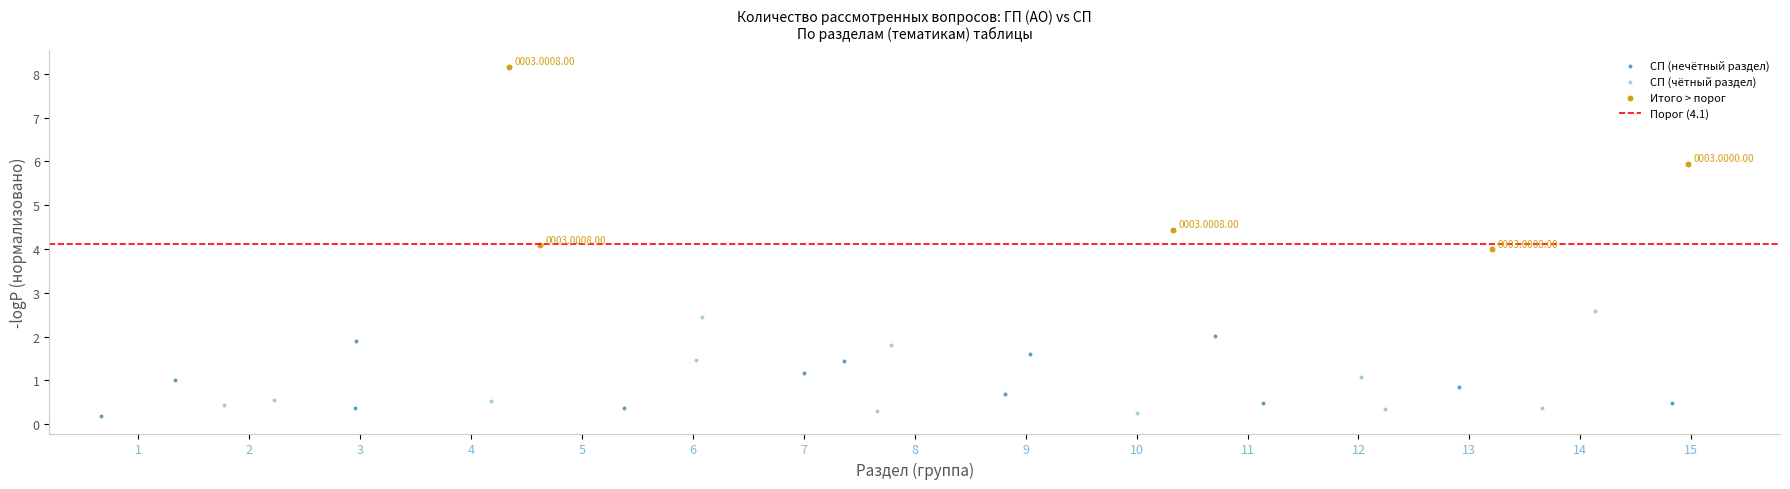

Which series has the largest Y range (max minus min)?

Итого > порог